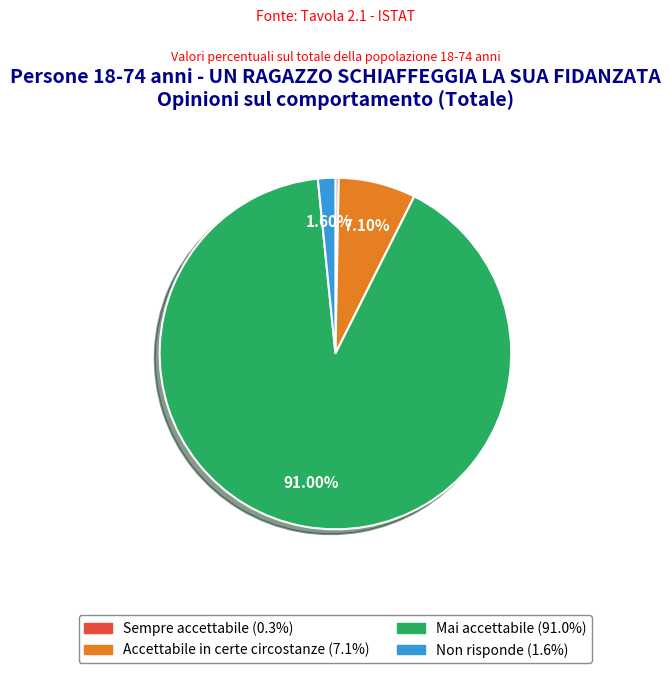

Is it true that Non risponde is 2% of the pie?

True